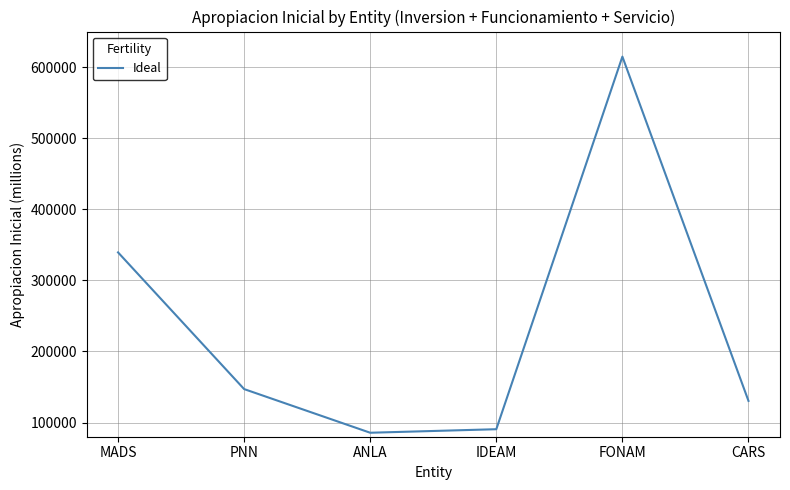

List the labels in order of value, largest first.

FONAM, MADS, PNN, CARS, IDEAM, ANLA